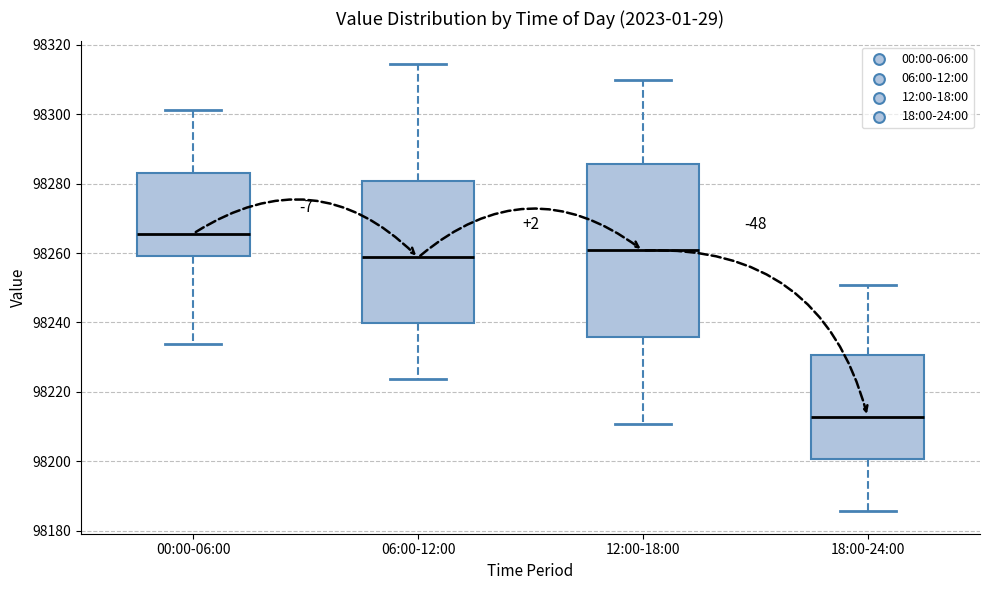

Which box is the tallest, from its lower edge to its upper edge?

12:00-18:00